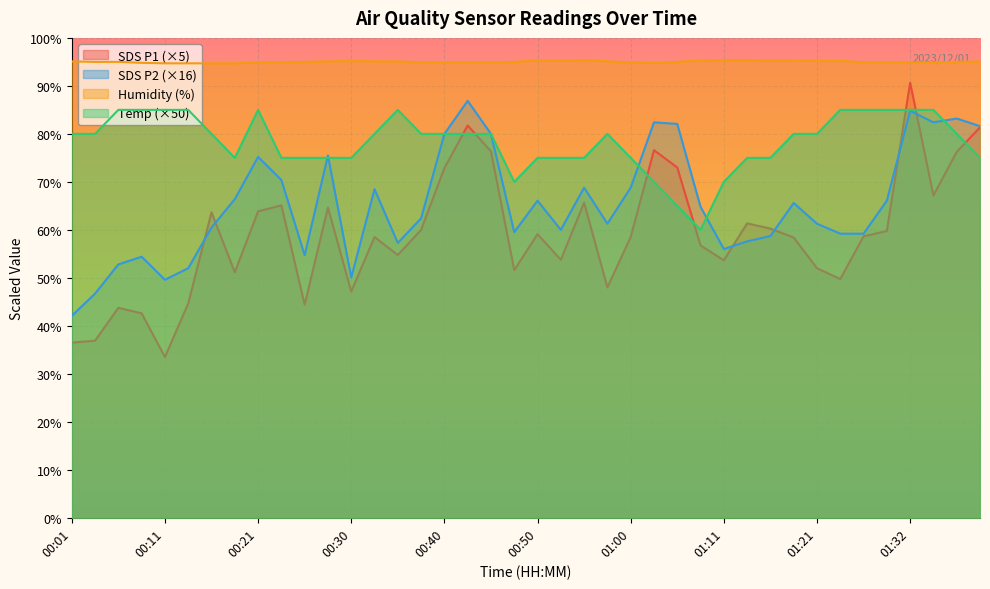

What is the spread (max minus min) of values at 01:32?

10.1